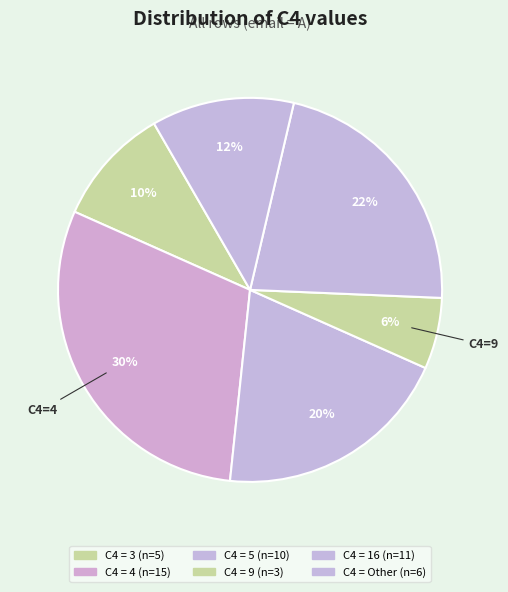

Which slice is the smallest?

9